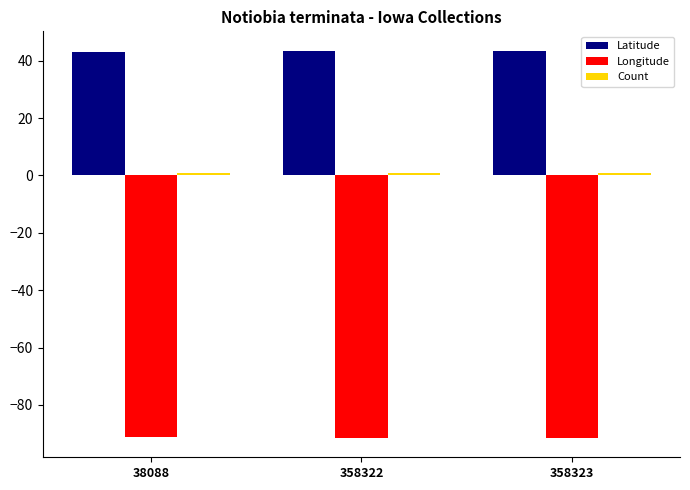

Which series has the largest total across all categories?

Latitude